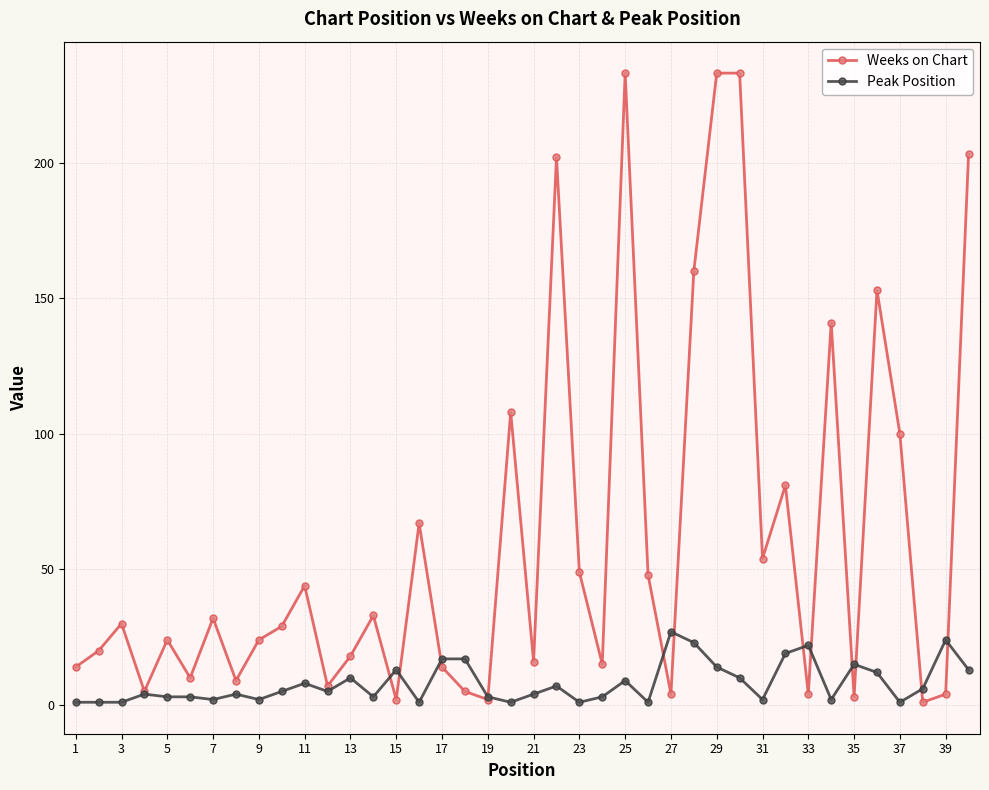

How many lines are shown in the chart?

2